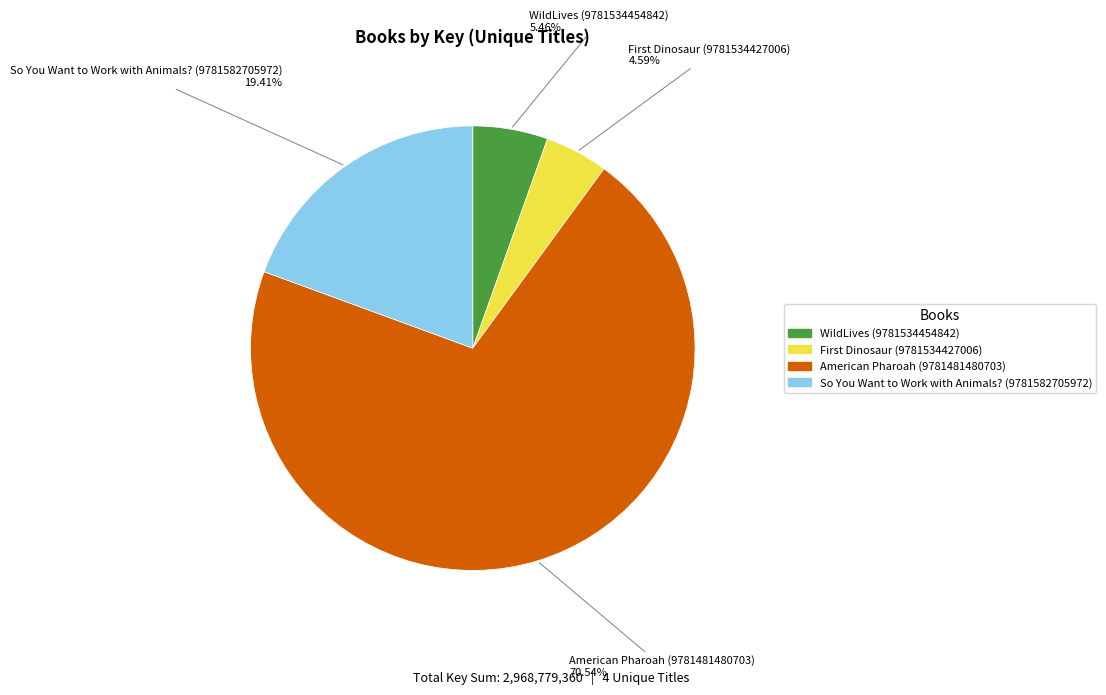

How many slices are in this pie chart?

4